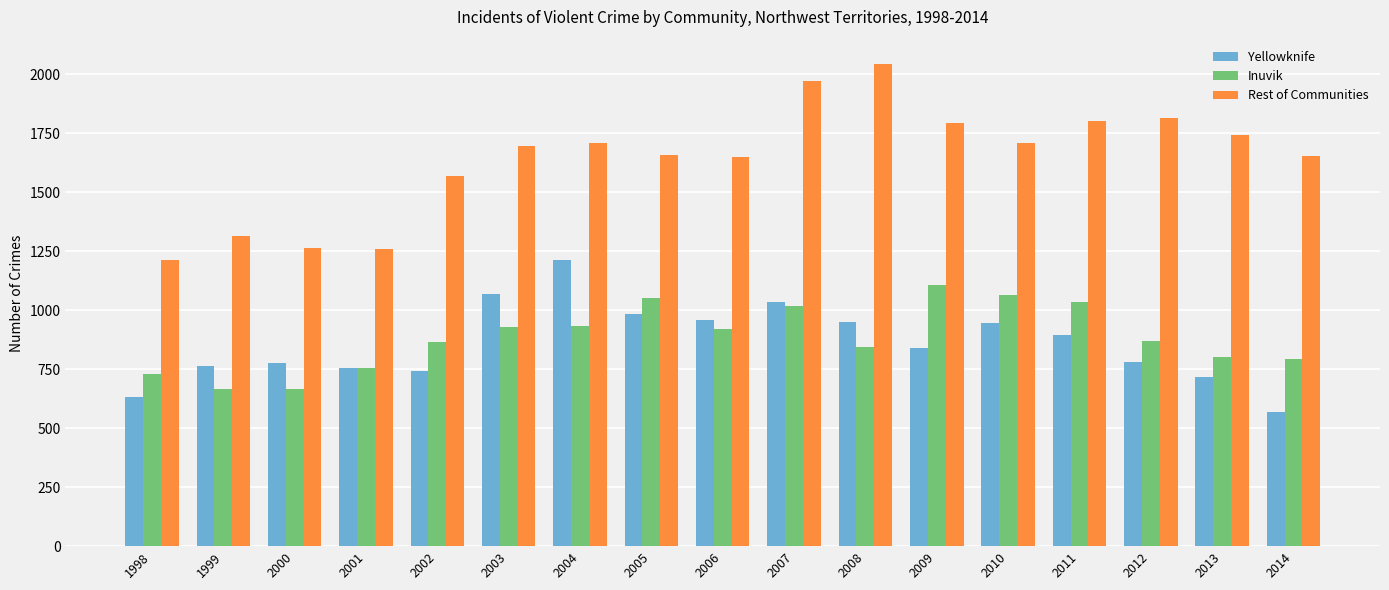

What is the average value of the Rest of Communities series?

1640